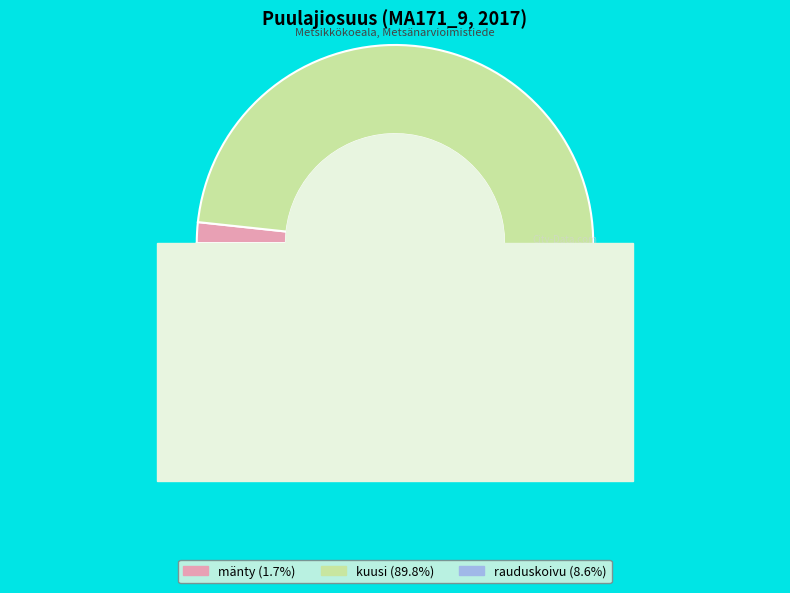

The rauduskoivu slice represents 1% of the pie. True or false?

False